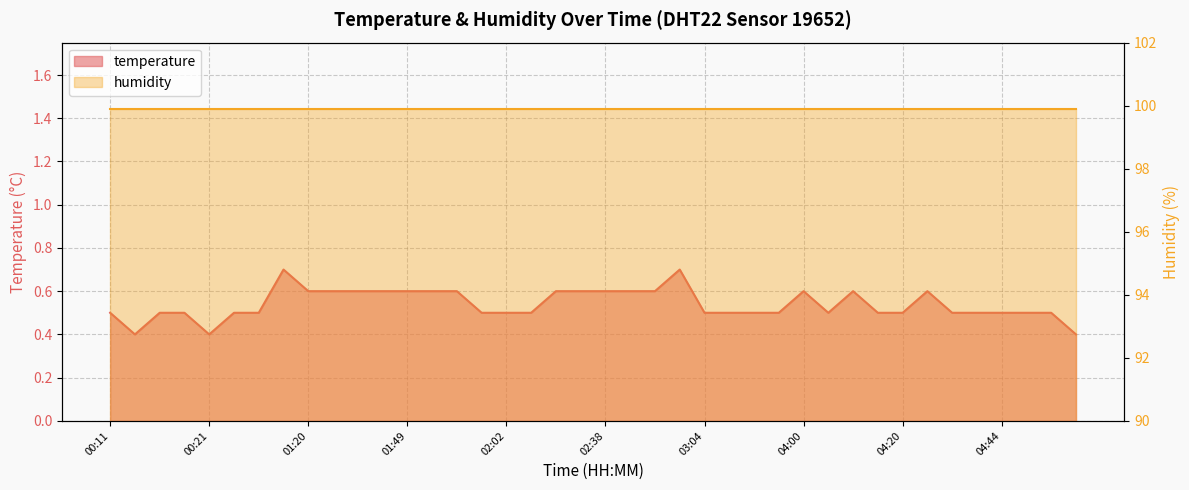

True or false: the data has more than 0 interior local peaks.

True